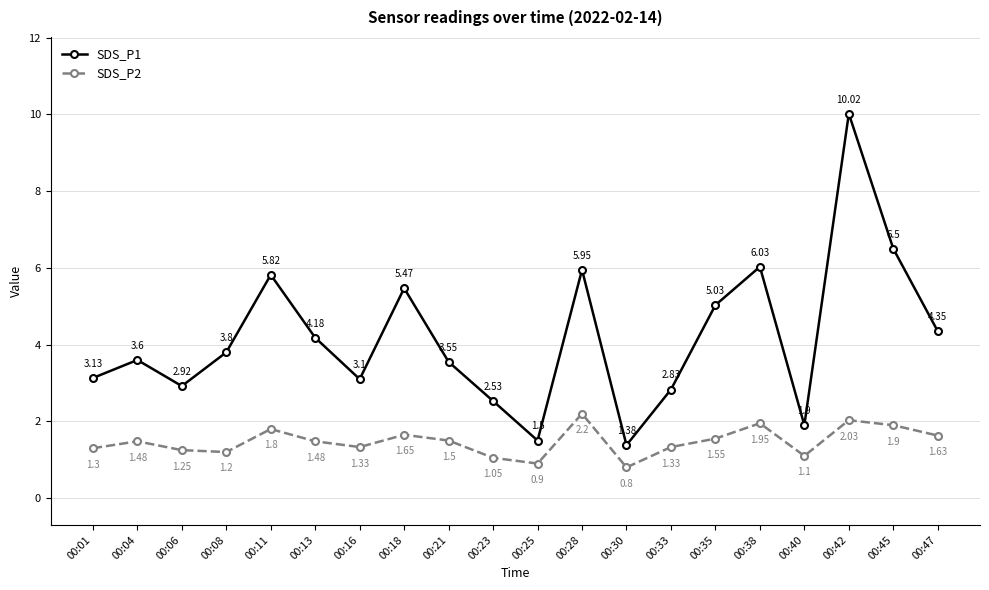

Count the number of data series in this chart.

2